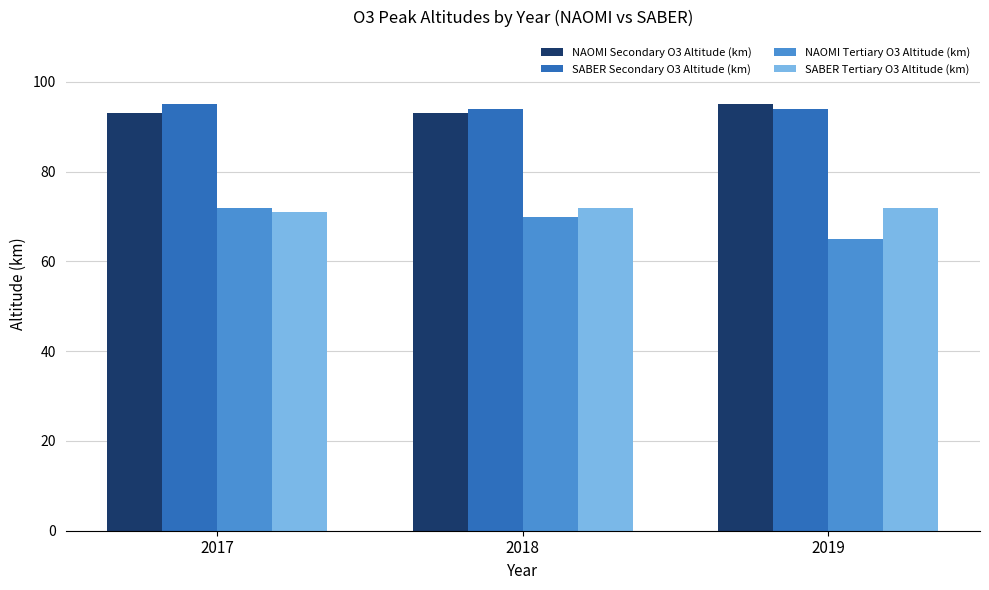

What is the value of the NAOMI Secondary O3 Altitude (km) bar at the 2nd from the left?

93